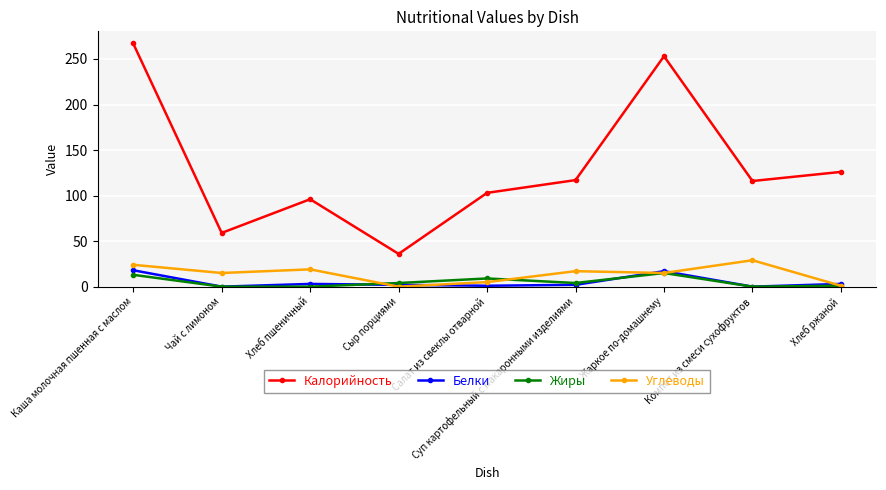

True or false: Калорийность and Жиры cross at least once.

False